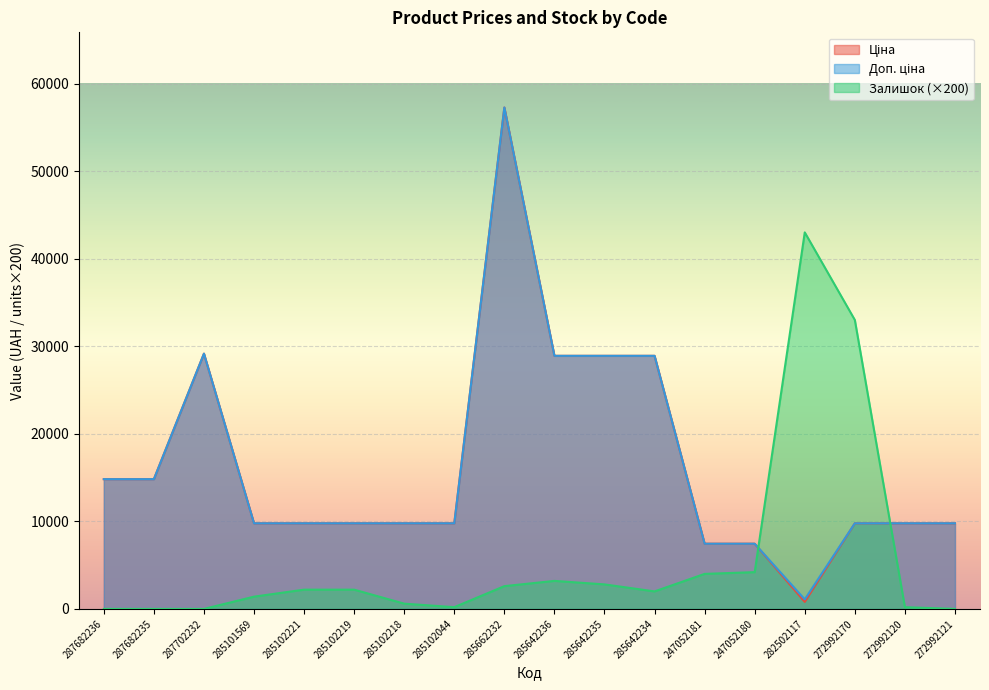

At which category is the sum across all series the highest?

285662232